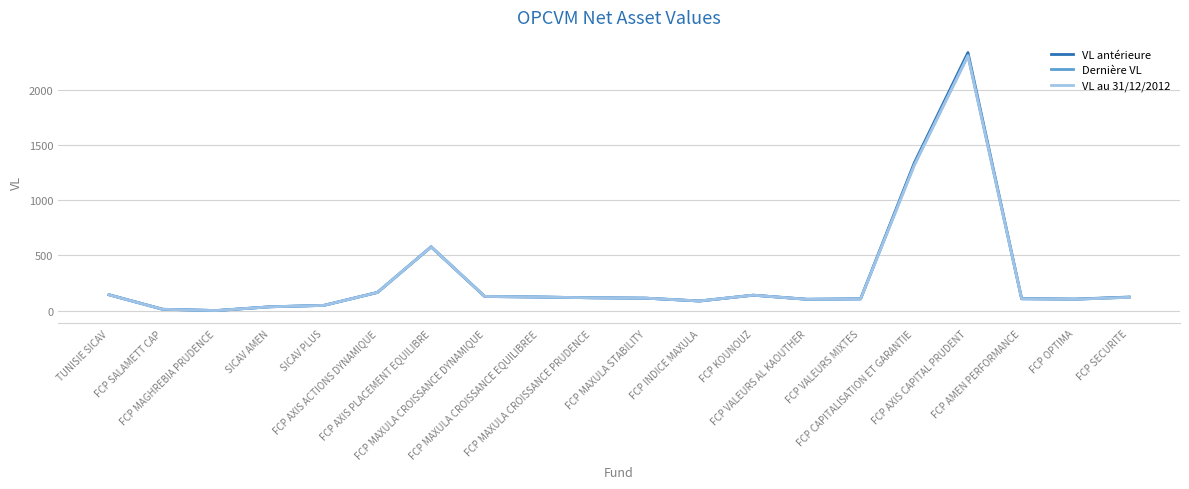

What is the lowest value of the VL au 31/12/2012 series?

1.3